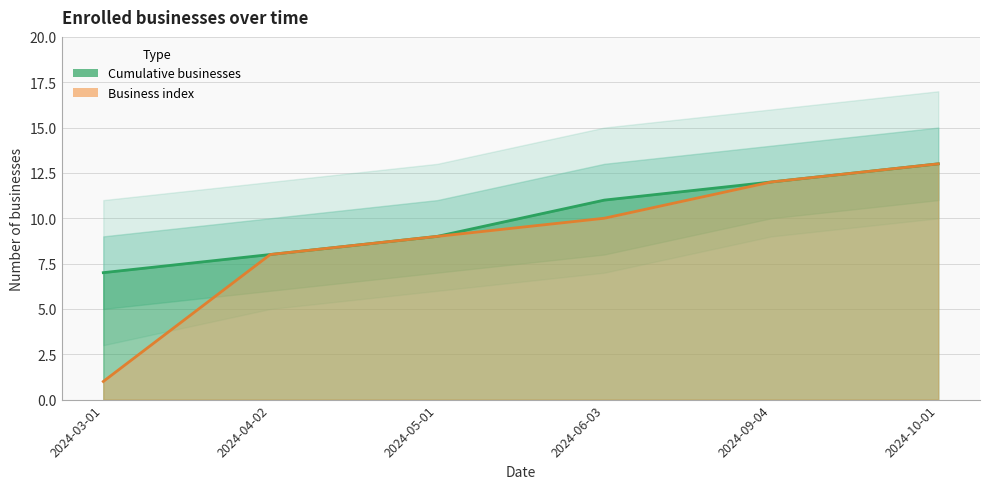

Which category has the highest value in the Cumulative businesses series?

2024-10-01